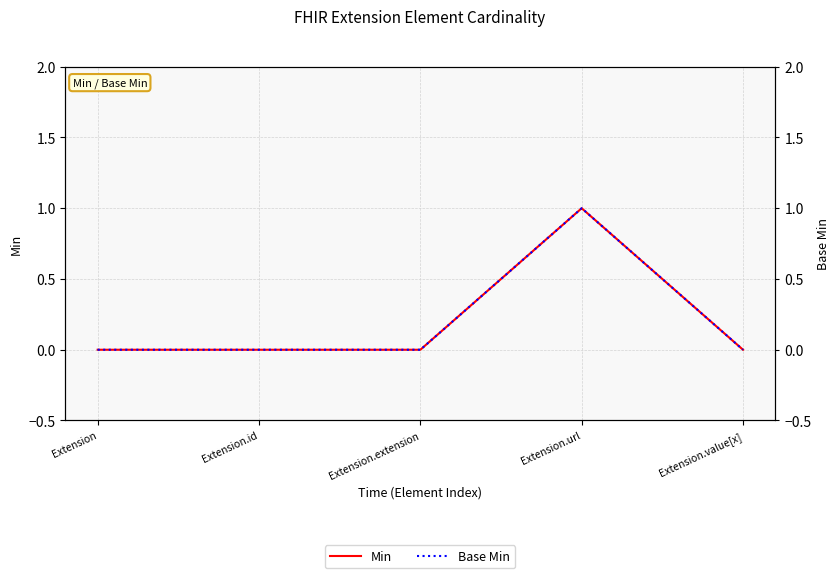

The value of Base Min at Extension.id is 1. True or false?

False